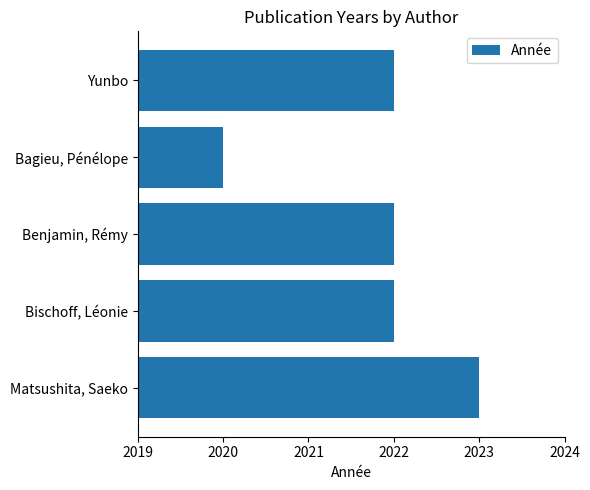

What value does the data have at Benjamin, Rémy?

2022